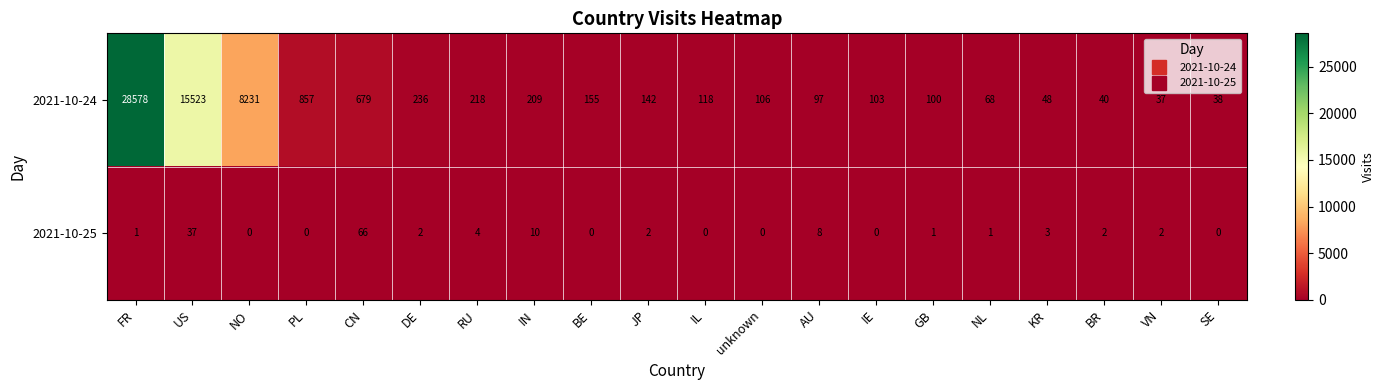

Rank the series at IL from highest to lowest value.

2021-10-24, 2021-10-25